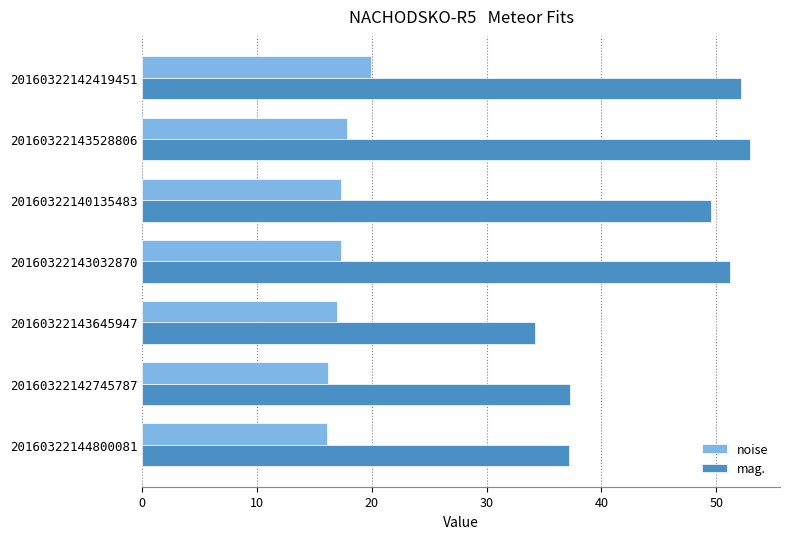

Which series changed the most between 20160322143645947 and 20160322140135483?

mag.